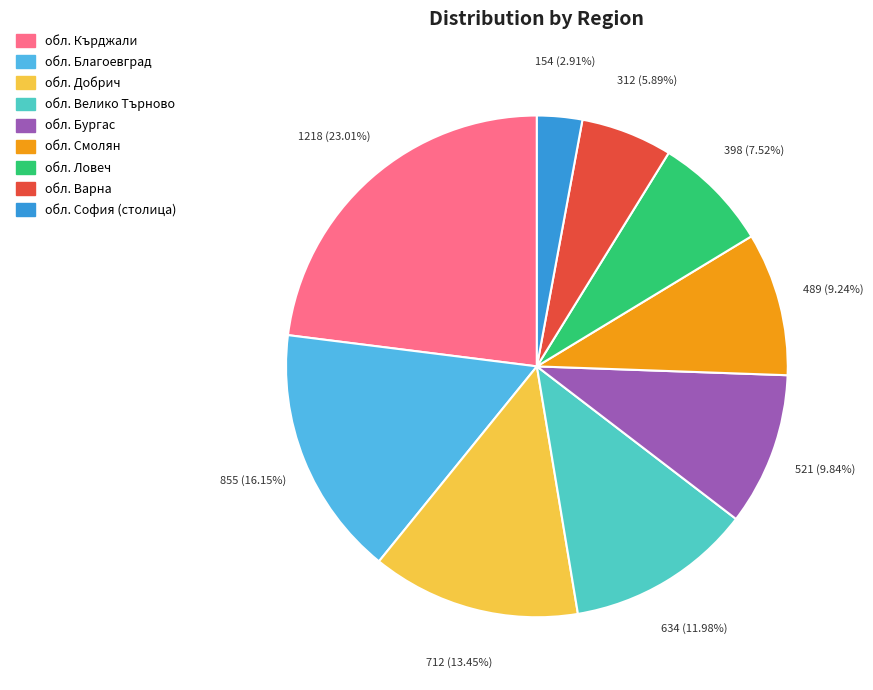

Which category has the smallest portion of the pie?

обл. София (столица)